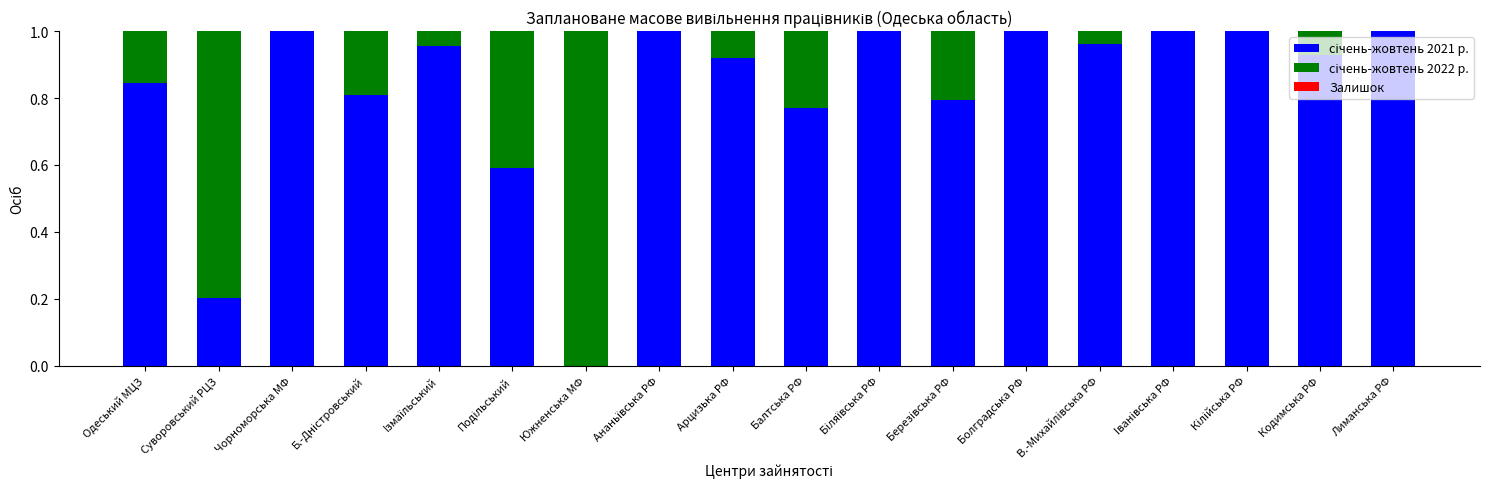

The value of січень-жовтень 2021 р. at Суворовський РЦЗ is 0.2. True or false?

True